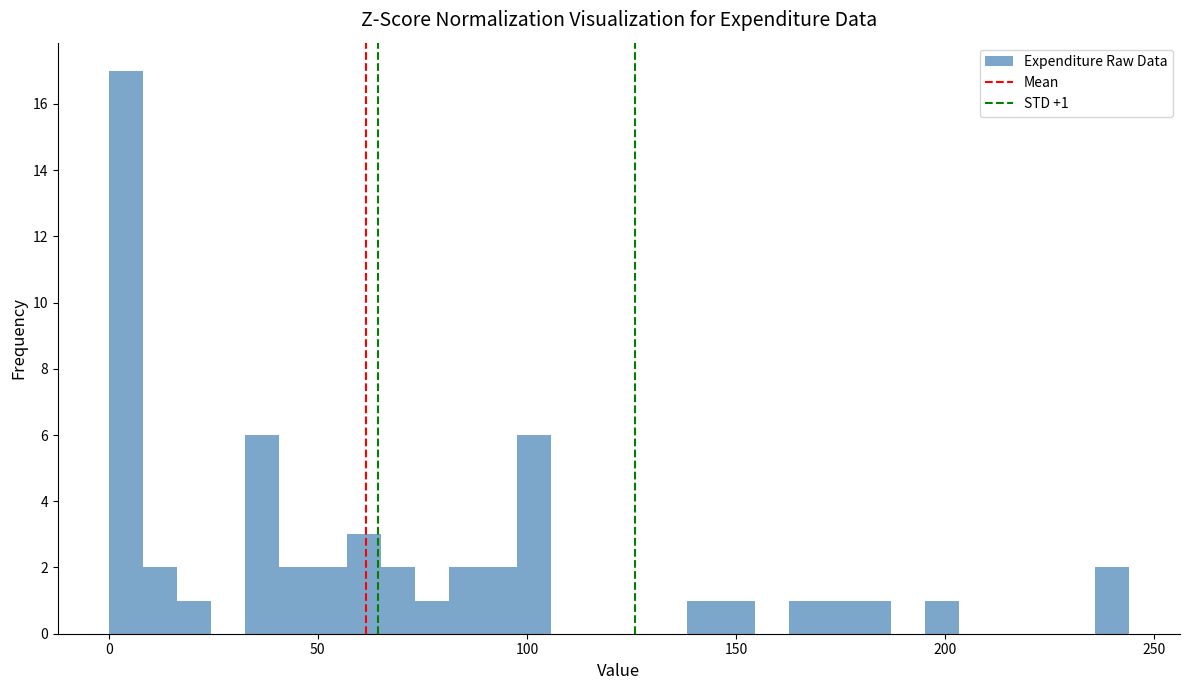

Read against the x-axis, roughly where is the centre of the tallest bar?

5